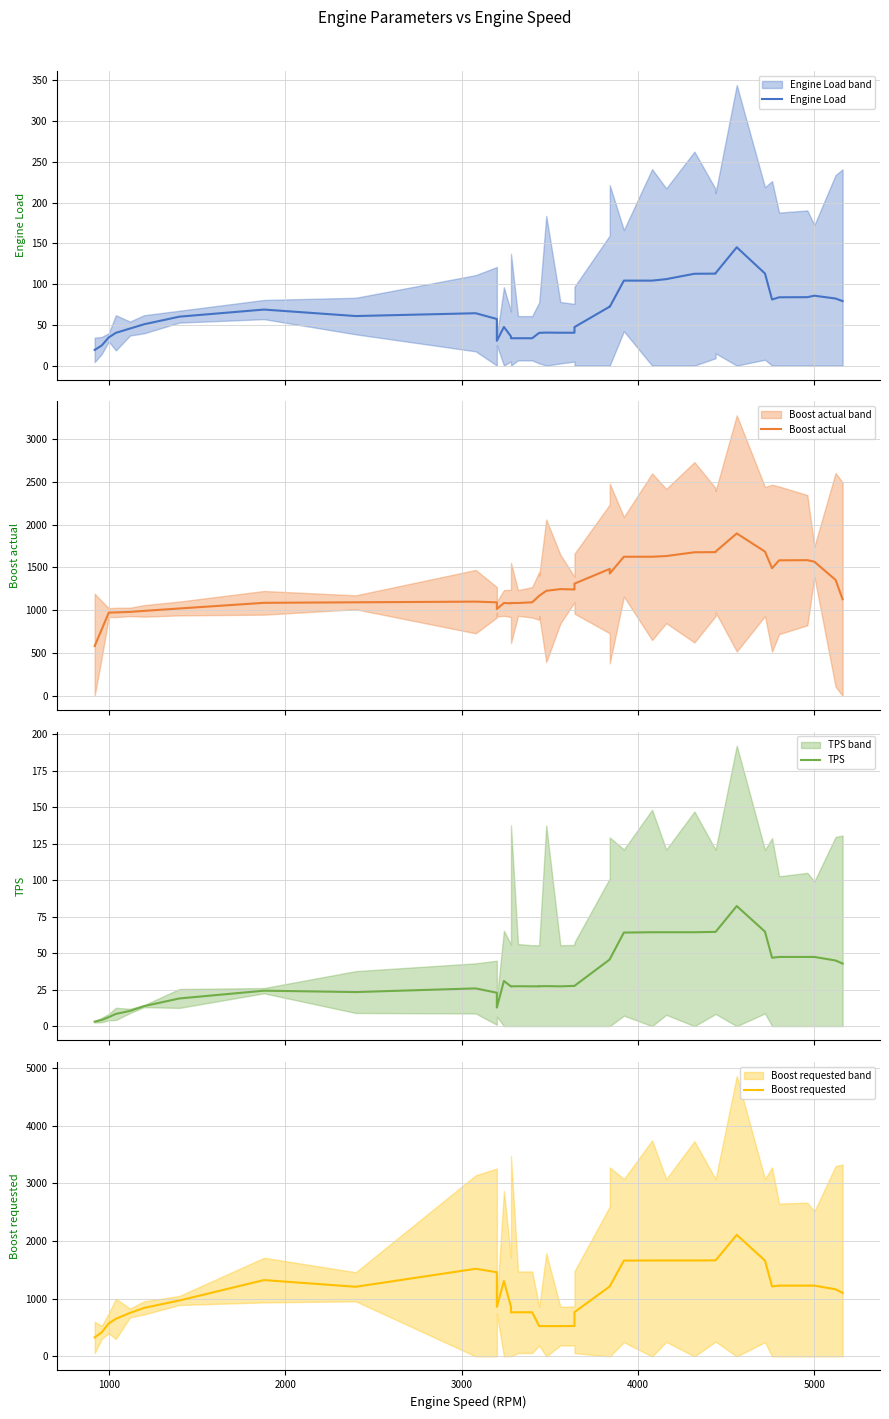

Which series has the largest total across all categories?

Boost actual